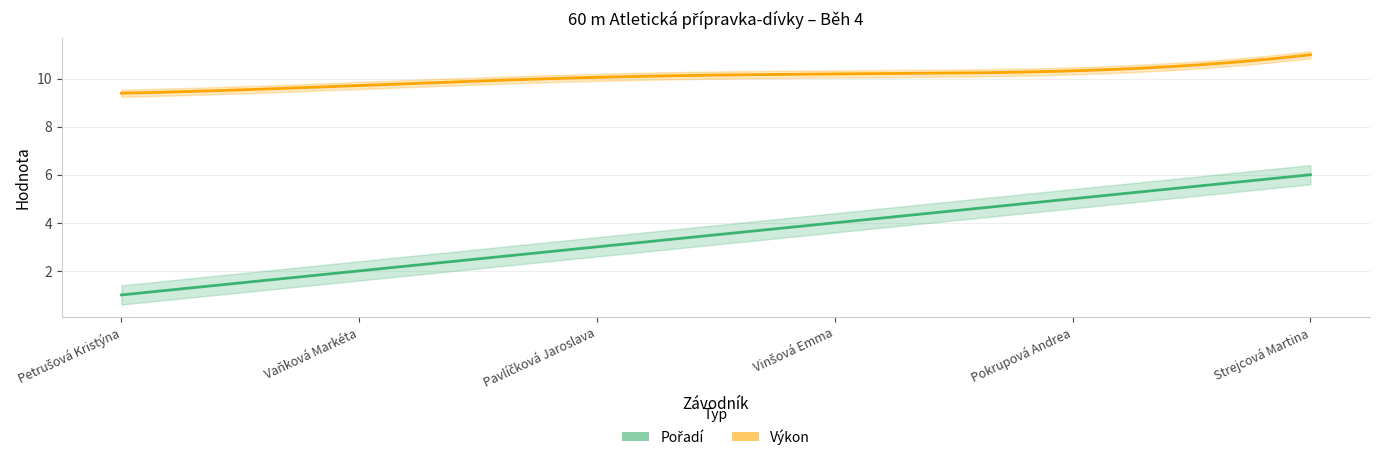

Does the chart display data point markers on the line(s)?

No